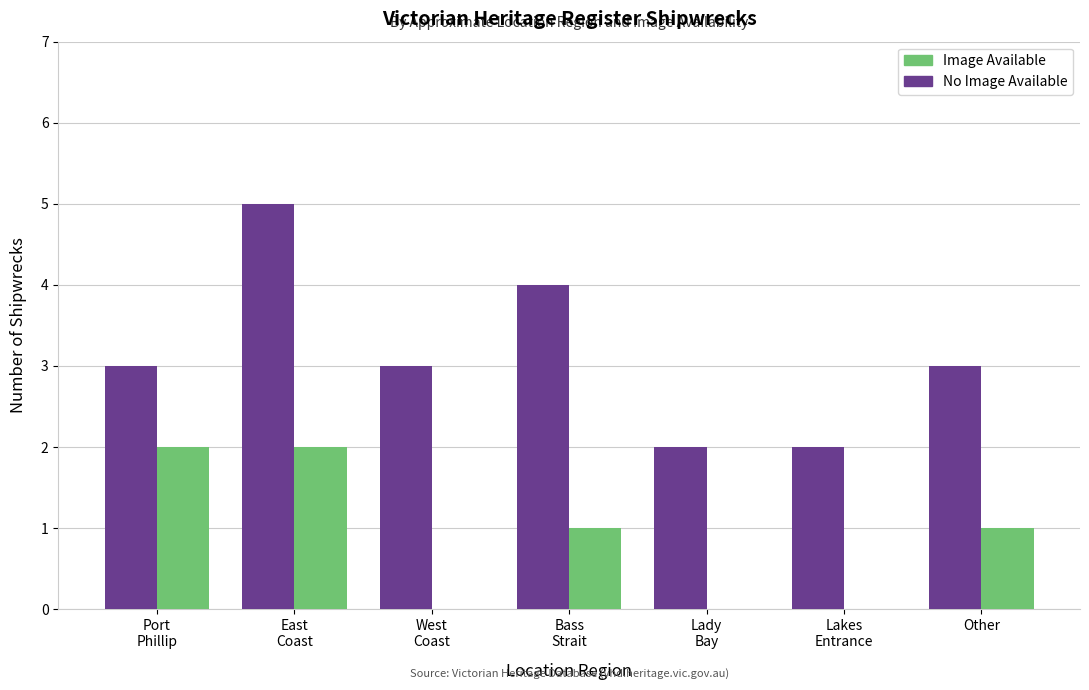

How many groups of bars are there?

7